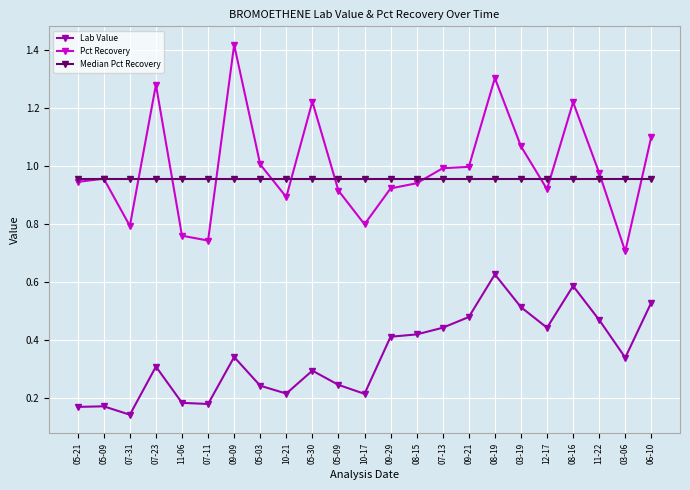

What are all the series names shown in the legend?

Lab Value, Pct Recovery, Median Pct Recovery